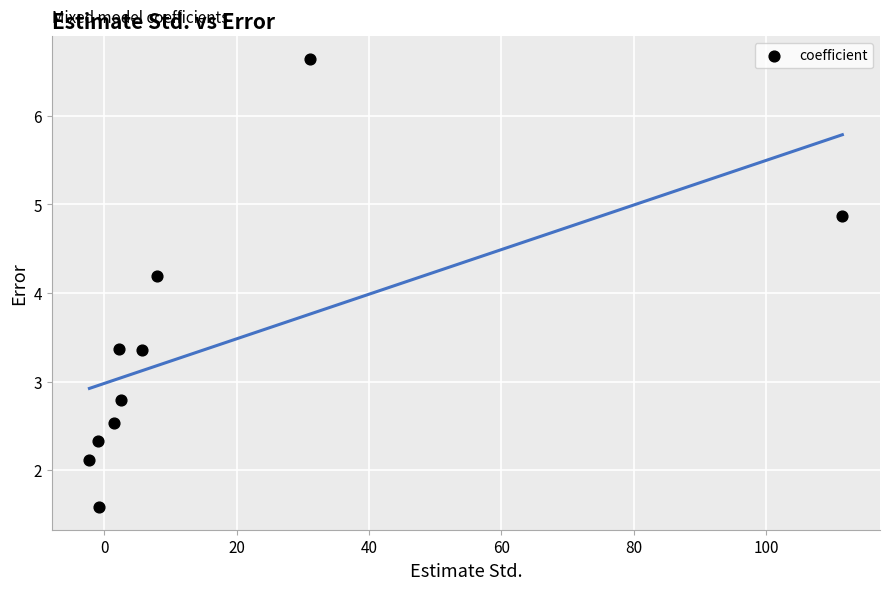

What is the average X value?

15.9